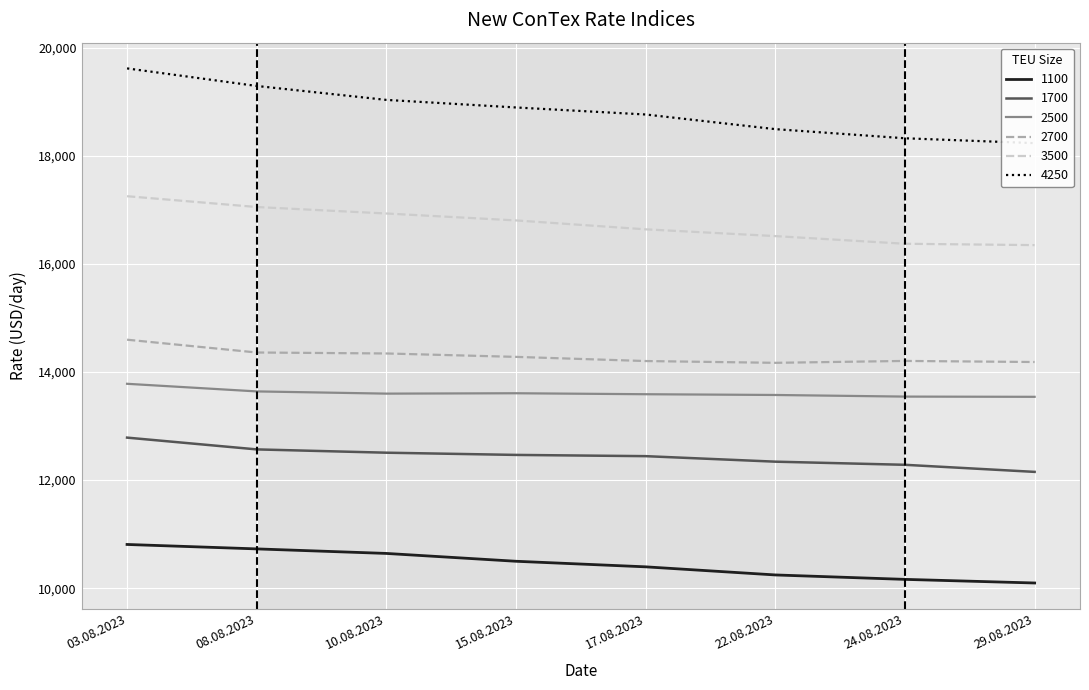

What is the total value across all series at 22.08.2023?

85340